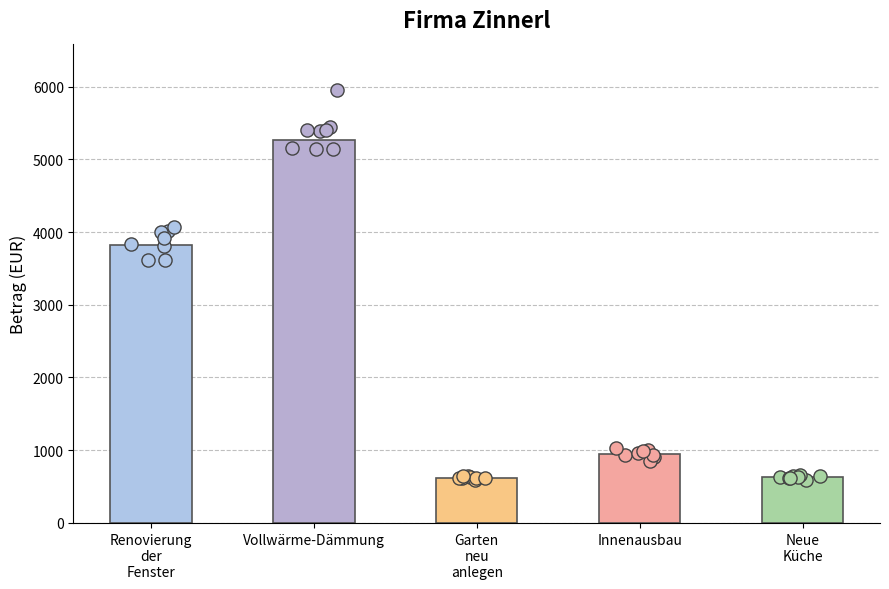

Which has a higher value, Renovierung
der
Fenster or Garten
neu
anlegen?

Renovierung
der
Fenster